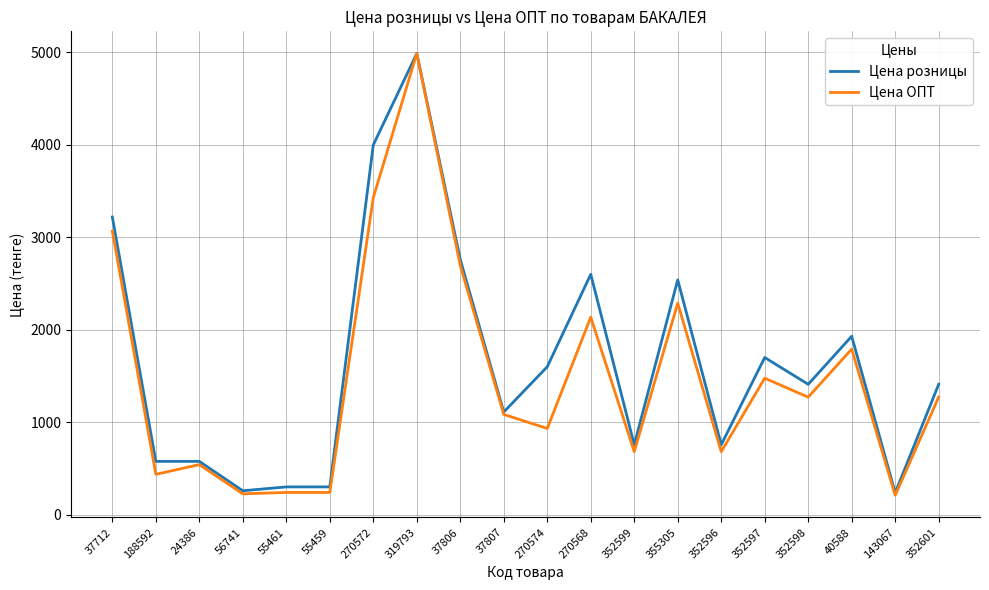

True or false: Цена розницы has more than 0 interior local peaks.

True